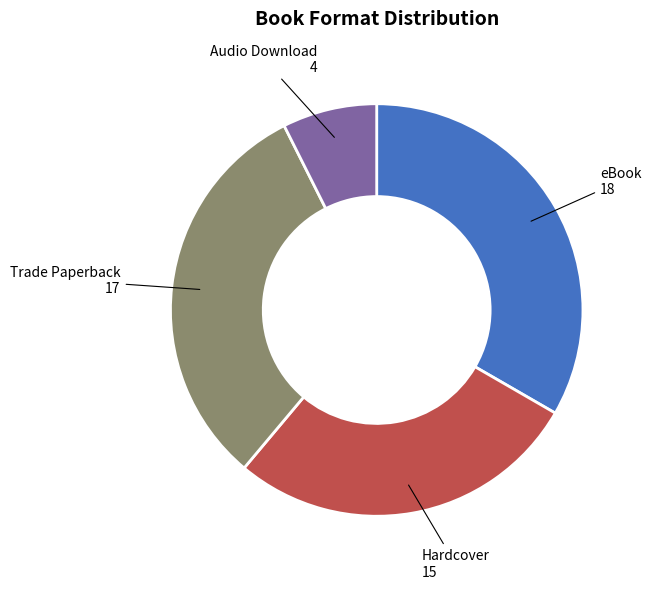

Between Audio Download and Trade Paperback, which is larger?

Trade Paperback